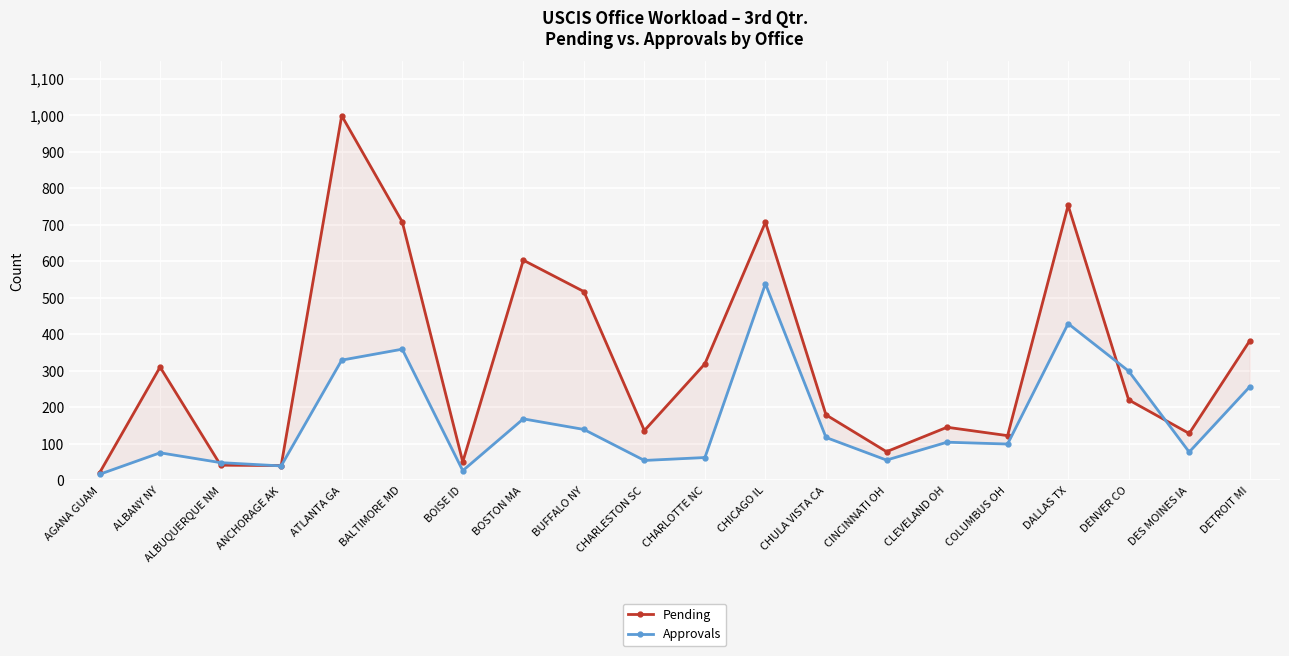

How many intersections are there between Pending and Approvals?

4